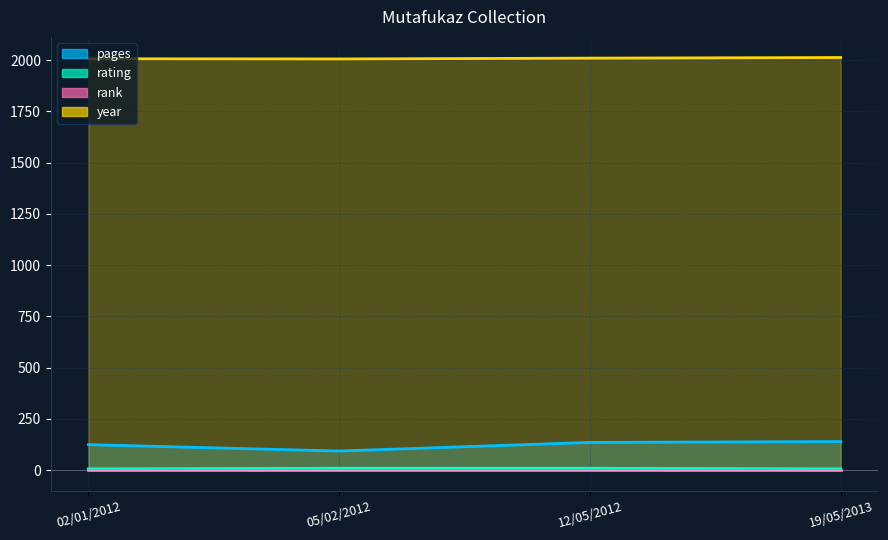

Between 02/01/2012 and 05/02/2012, which is larger?

02/01/2012